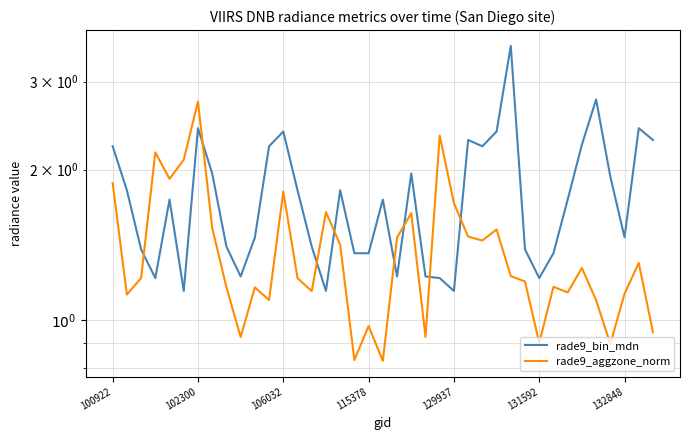

What is the difference between the second highest and second lowest values in the rade9_bin_mdn series?

1.6